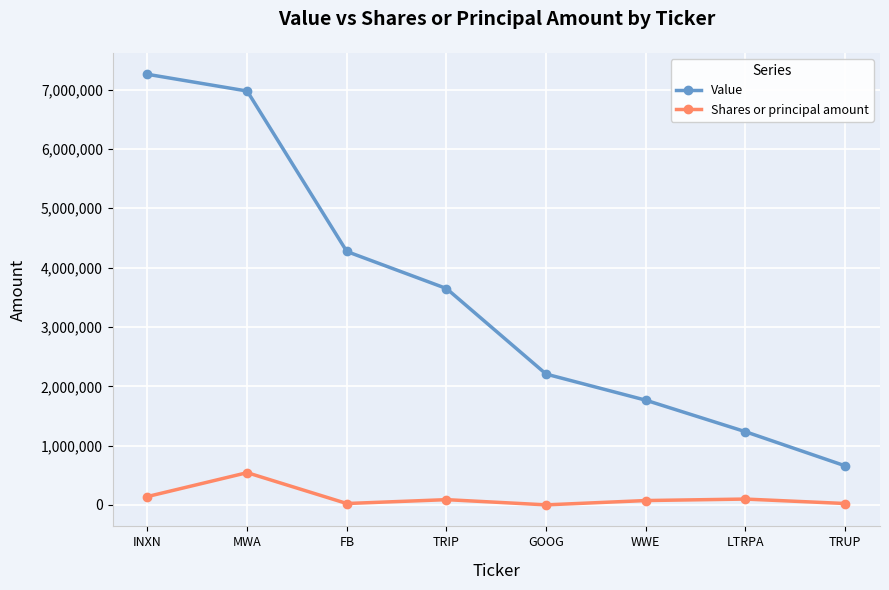

What is the sum of the Shares or principal amount values at INXN and LTRPA?

242500